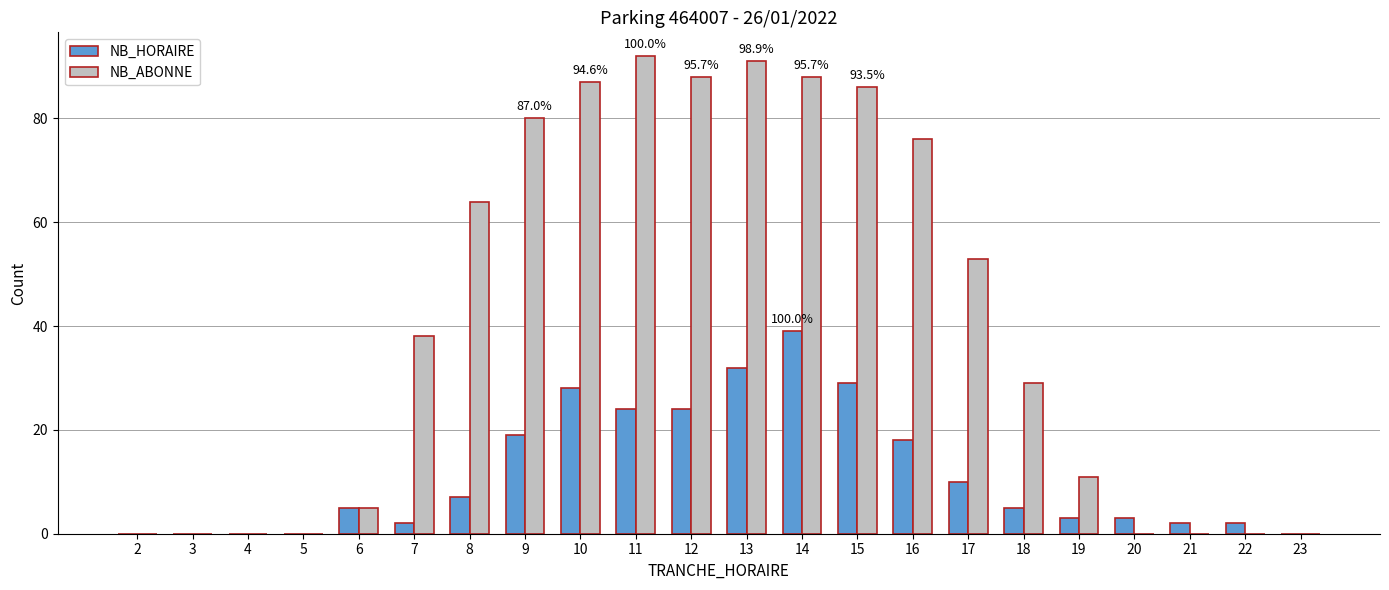

Where is NB_HORAIRE nearest to the value 19?

9